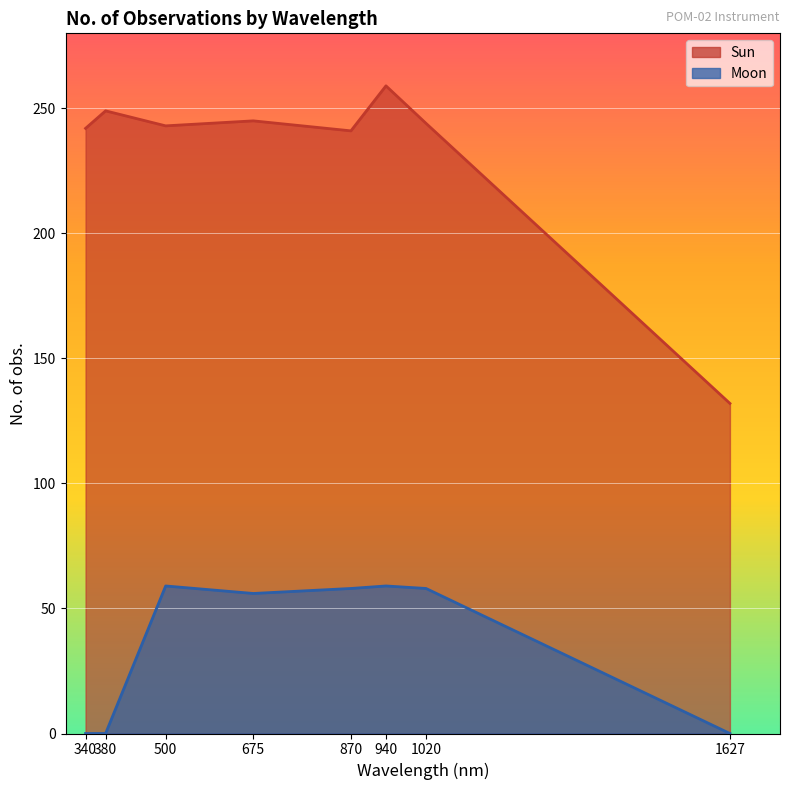

At how many categories does at least one series exceed 48?

8